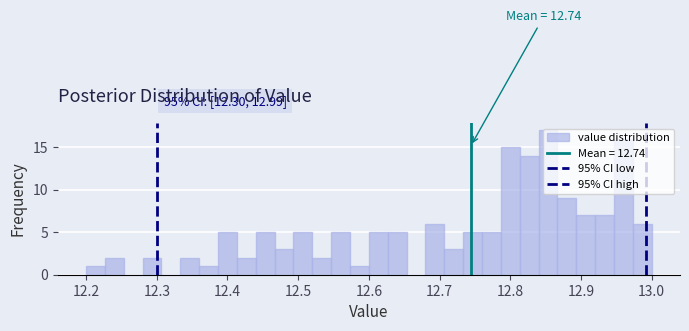

Read against the x-axis, roughly where is the centre of the tallest bar?

12.85